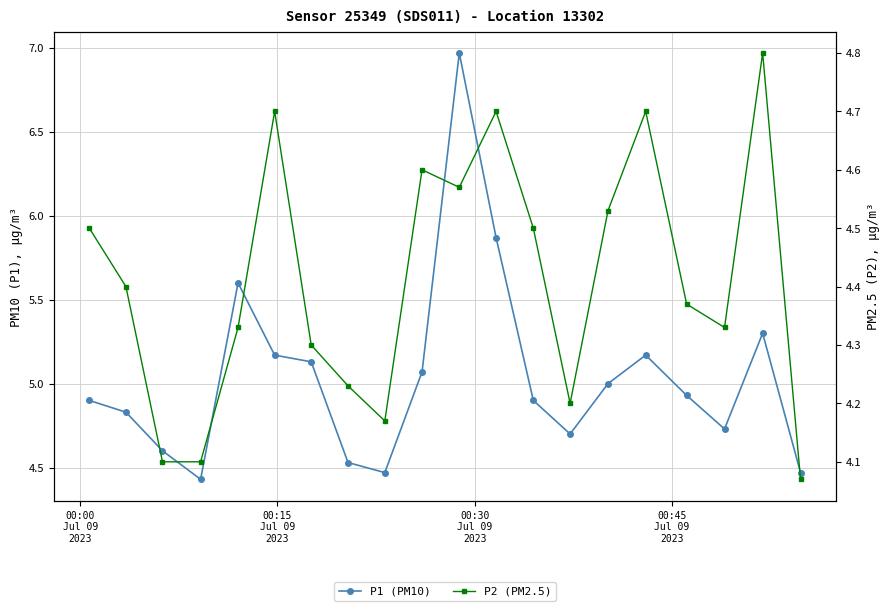

What is the value of the P1 (PM10) point at the 13th from the left?

4.9